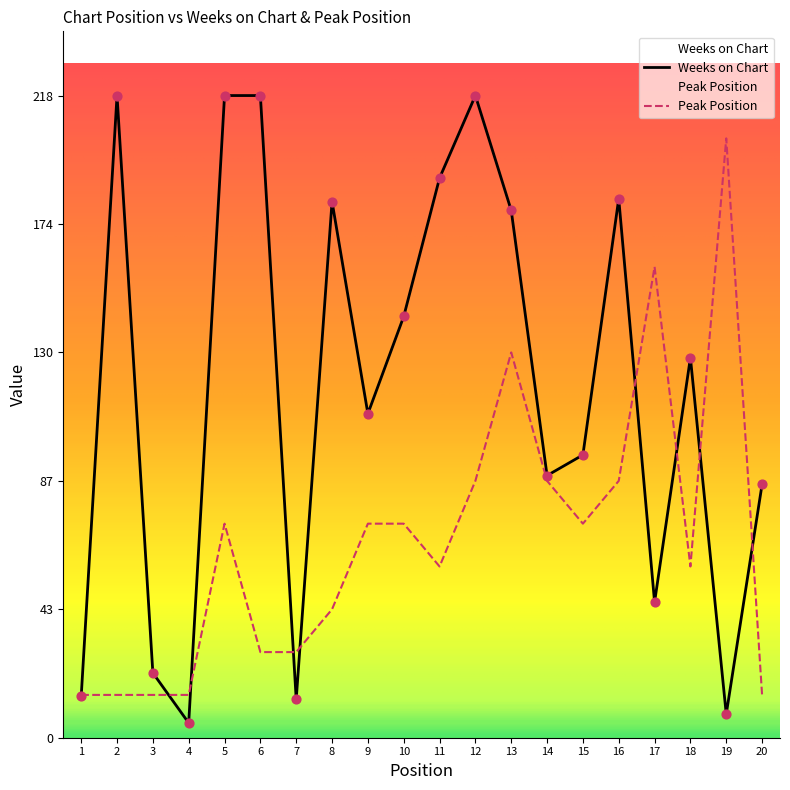

Which series contains the highest Y value?

Weeks on Chart